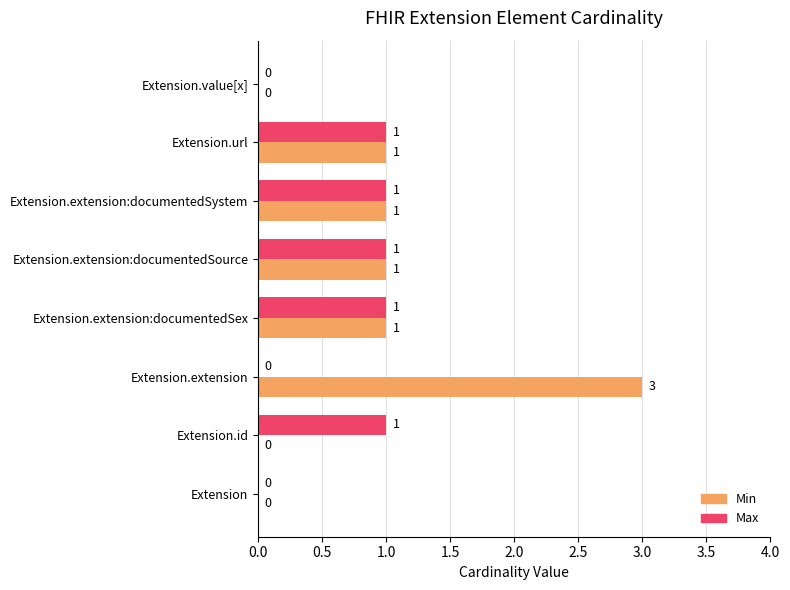

Which series has the largest total across all categories?

Min